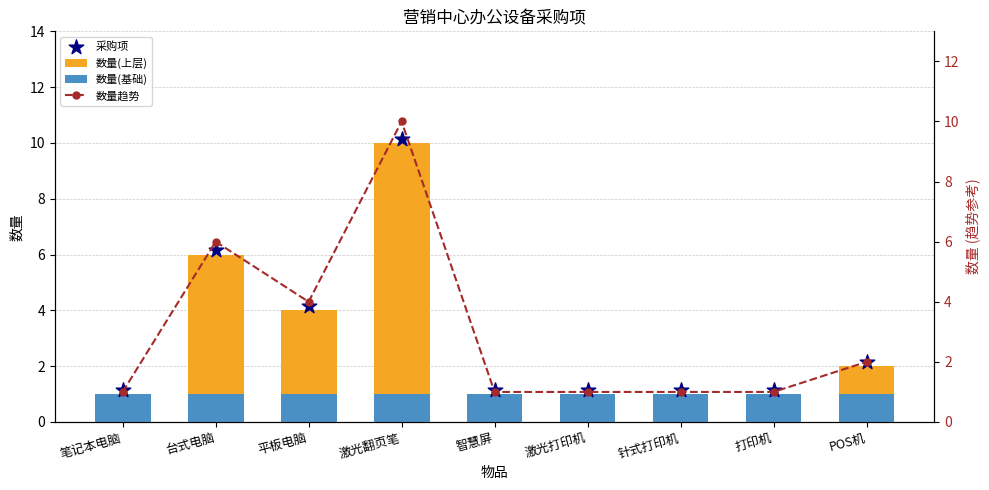

Which series reaches the maximum Y coordinate?

采购项